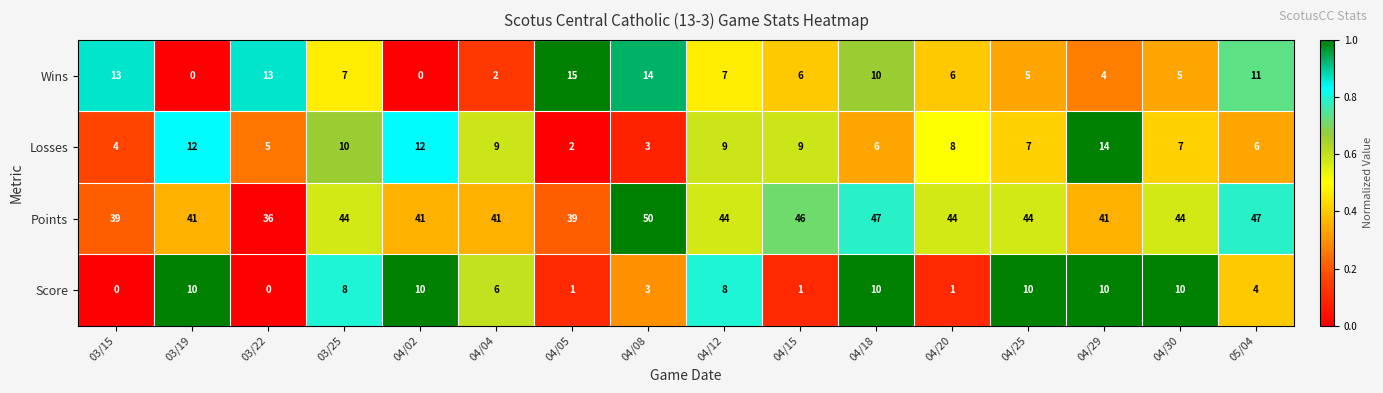

Which series has the widest spread of values?

Wins